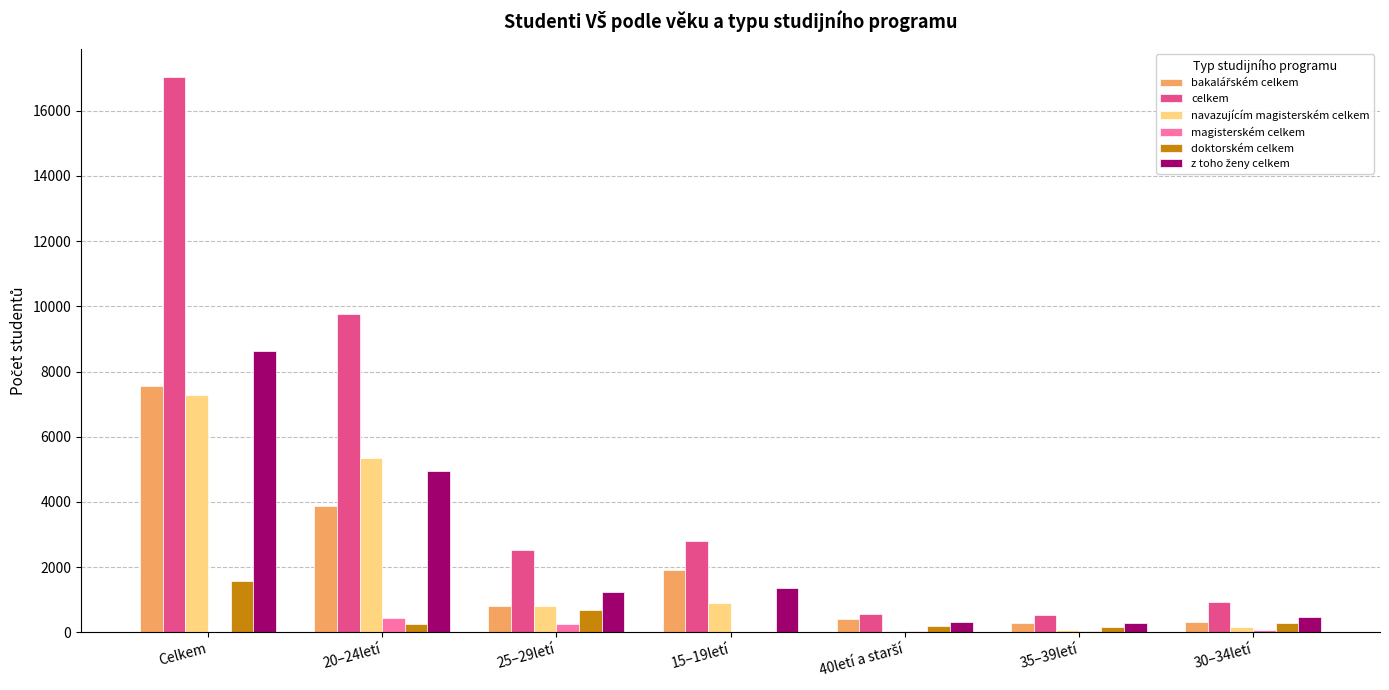

What is the maximum value for celkem?

17048